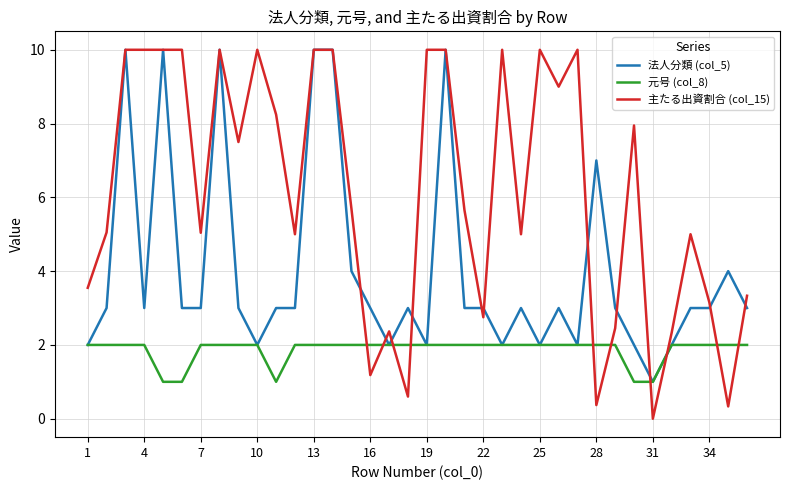

Which series ends up on top after the final intersection of 主たる出資割合 (col_15) and 元号 (col_8)?

主たる出資割合 (col_15)